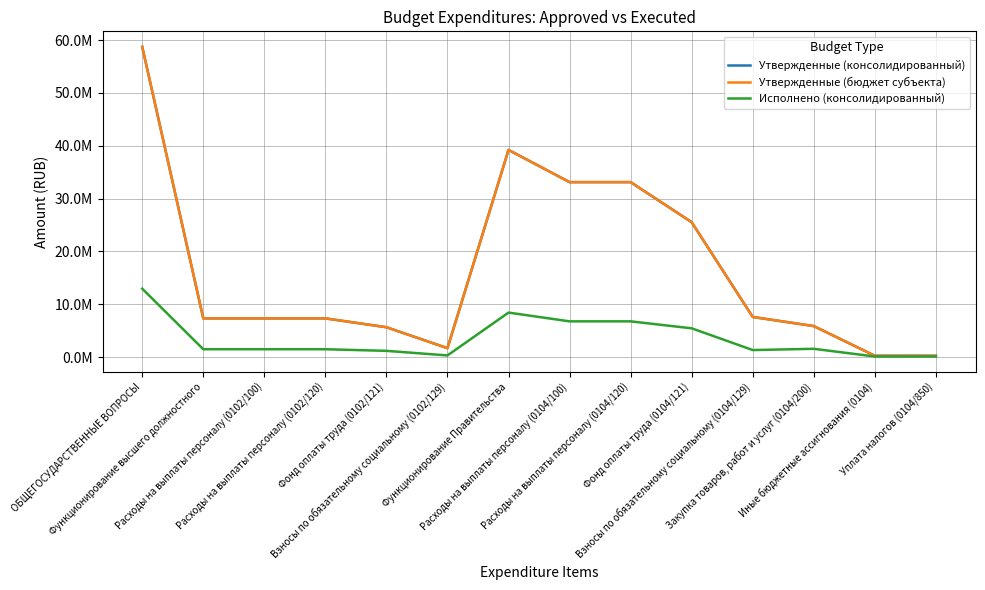

What is the label of the 12th point from the left?

Закупка товаров, работ и услуг (0104/200)